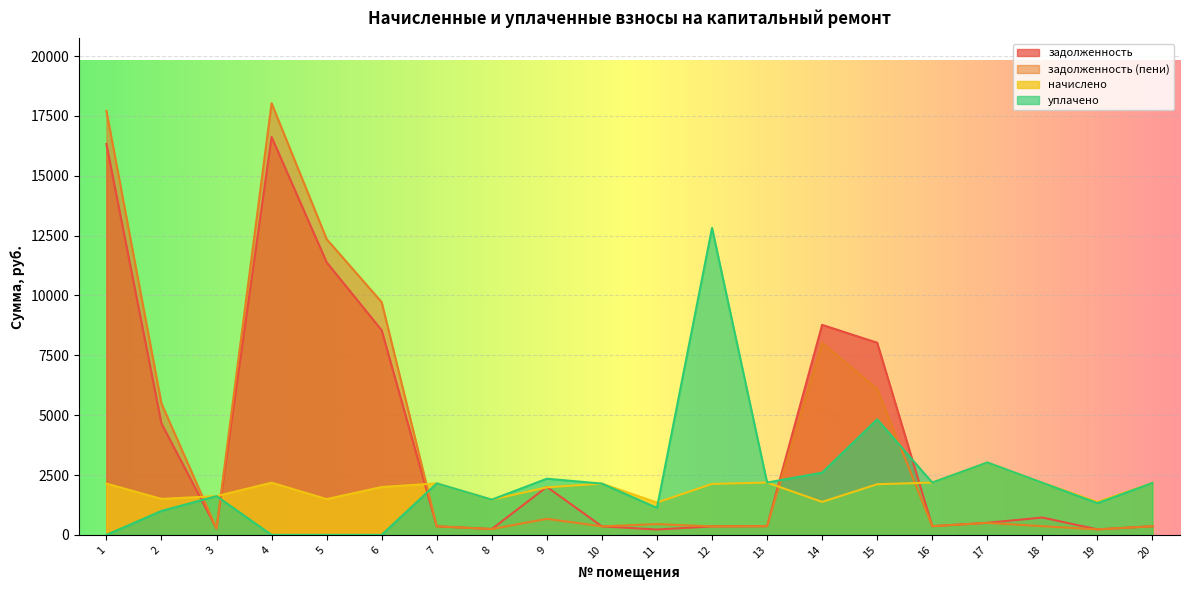

Rank the series by their maximum value, from lowest to highest.

начислено, уплачено, задолженность, задолженность (пени)